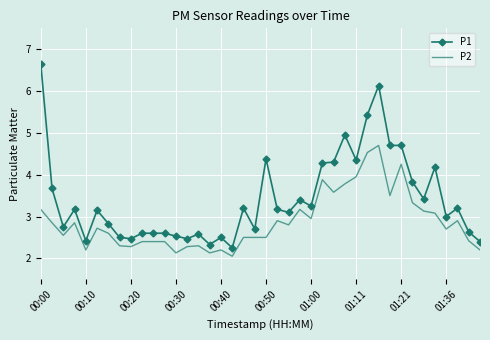

What is the difference between the maximum and minimum values in the P1 series?

4.4